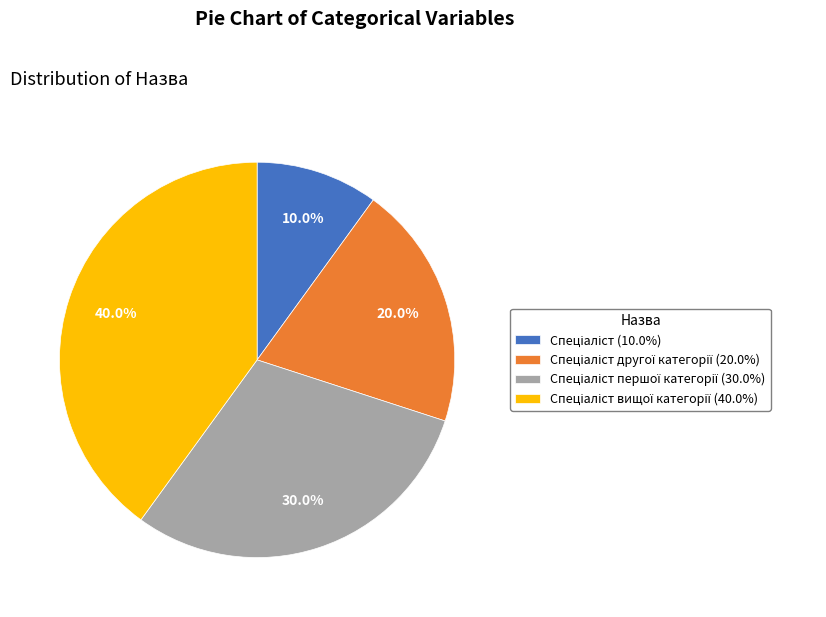

Does any single category account for the majority?

No